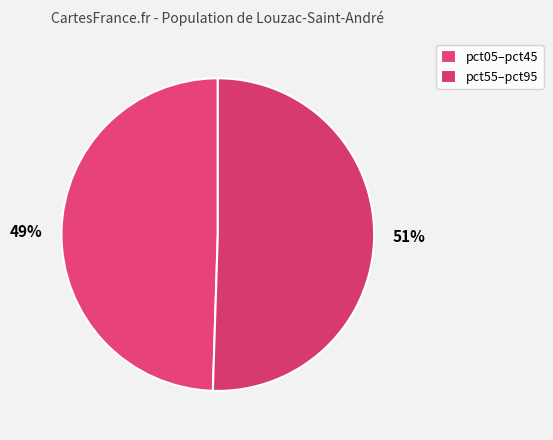

Does any single category account for the majority?

Yes